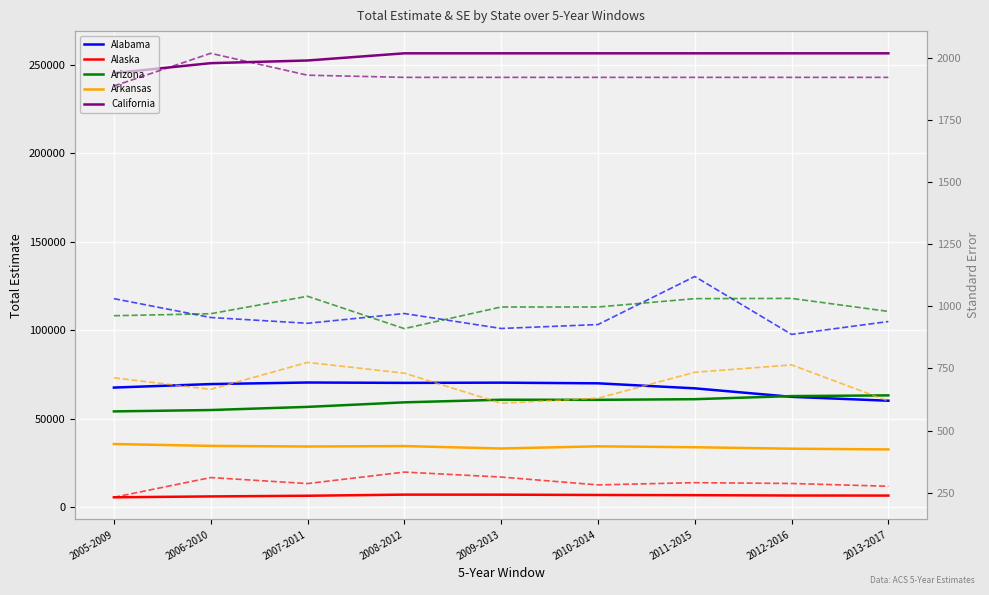

What is the value of the Arizona point at the 7th from the left?

61057